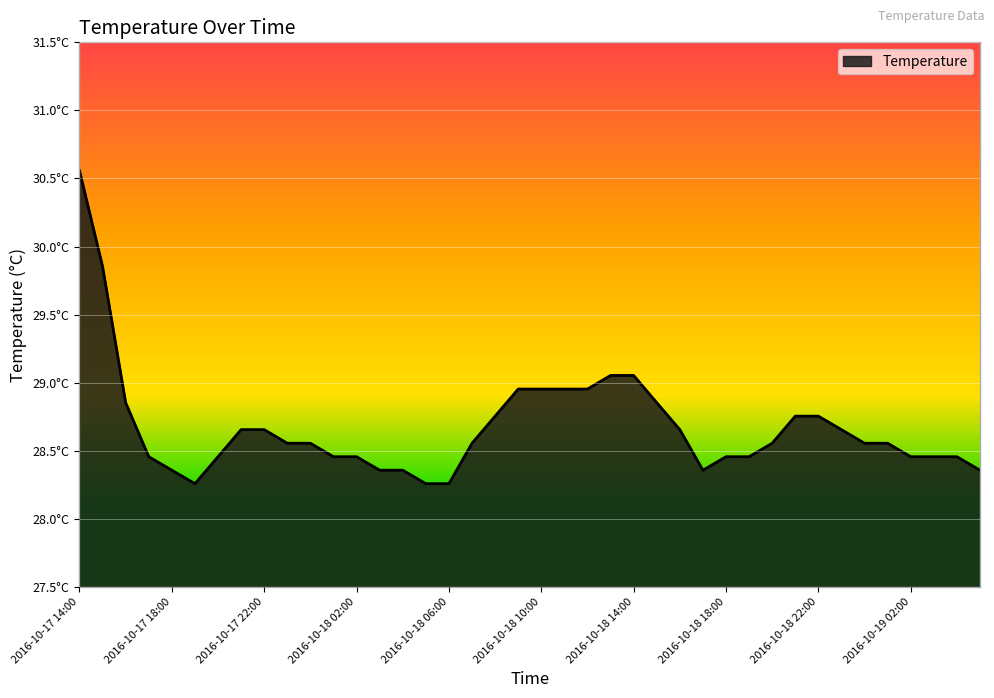

Does the chart display data point markers on the line(s)?

No